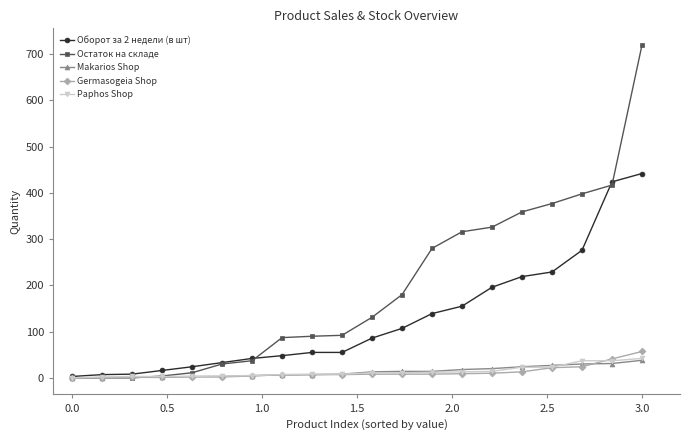

At how many categories does at least one series exceed 243?

8